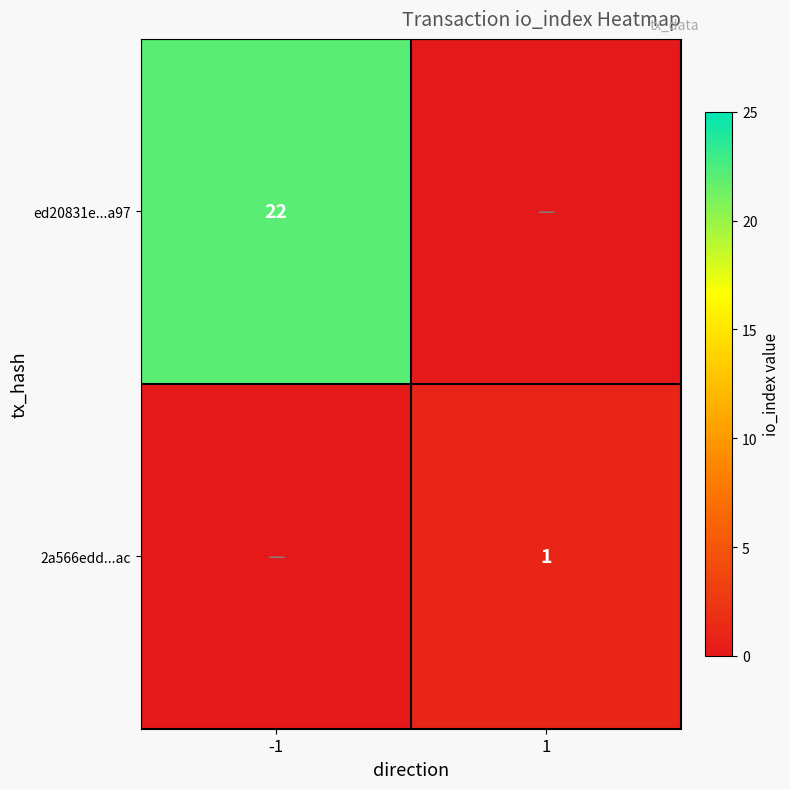

Is the value of 2a566edd...ac at 1 greater than the value of ed20831e...a97 at -1?

No